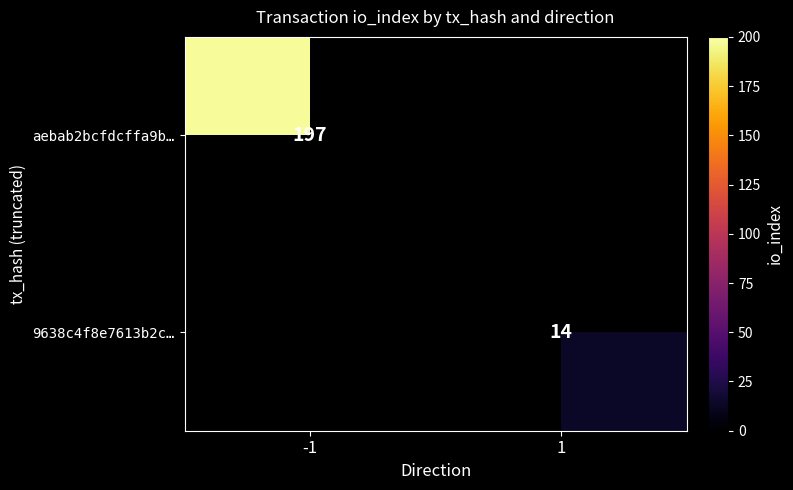

What is the maximum value shown in the chart?

197.0